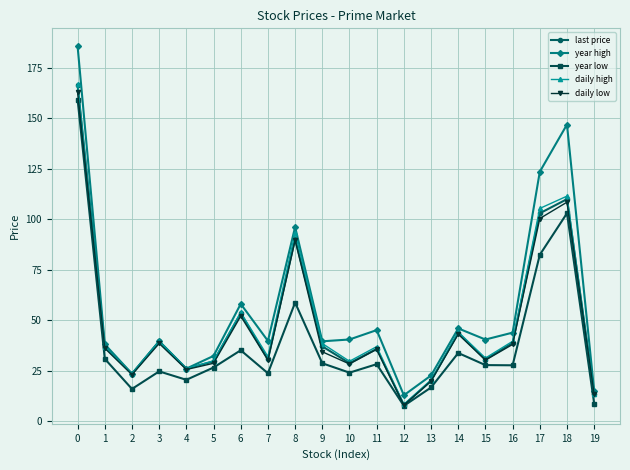

Is it true that daily high equals 19.3 at 5?

False